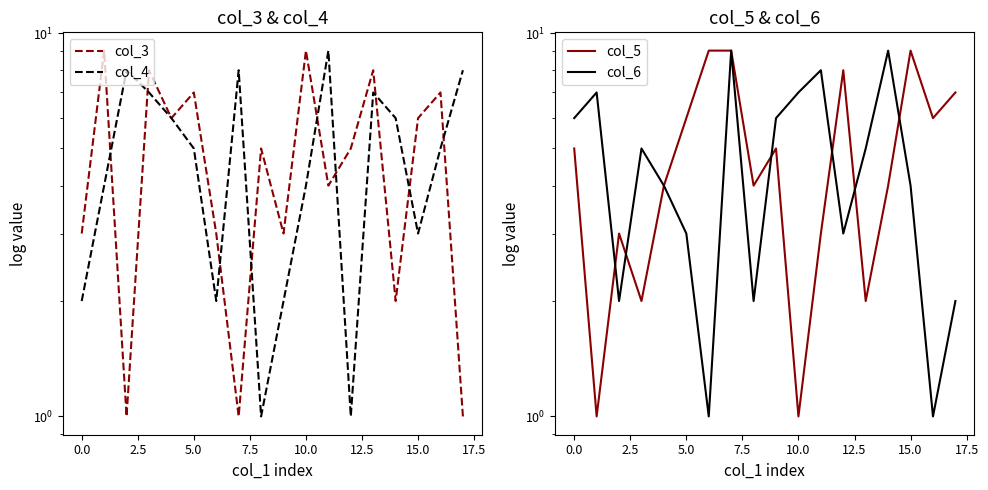

Reading right to left, extract all data points from this chart.

col_3: 1	7	6	2	8	5	4	9	3	5	1	3	7	6	8	1	9	3
col_4: 8	5	3	6	7	1	9	4	2	1	8	2	5	6	7	8	4	2
col_5: 7	6	9	4	2	8	3	1	5	4	9	9	6	4	2	3	1	5
col_6: 2	1	4	9	5	3	8	7	6	2	9	1	3	4	5	2	7	6